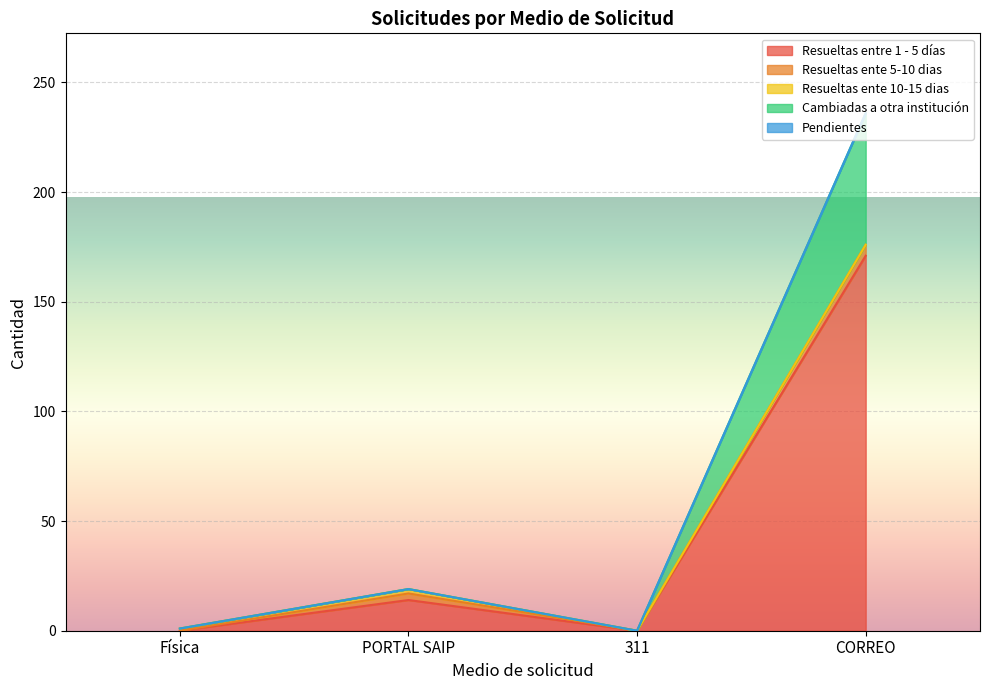

What is the greatest value displayed?

171